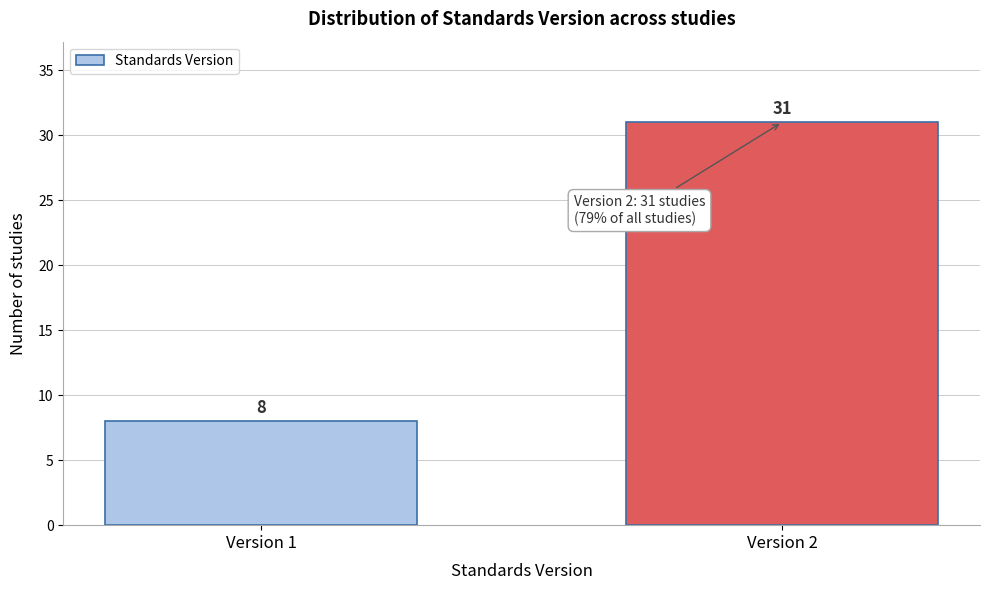

Reading left to right, list all the values displayed in this chart.

8	31